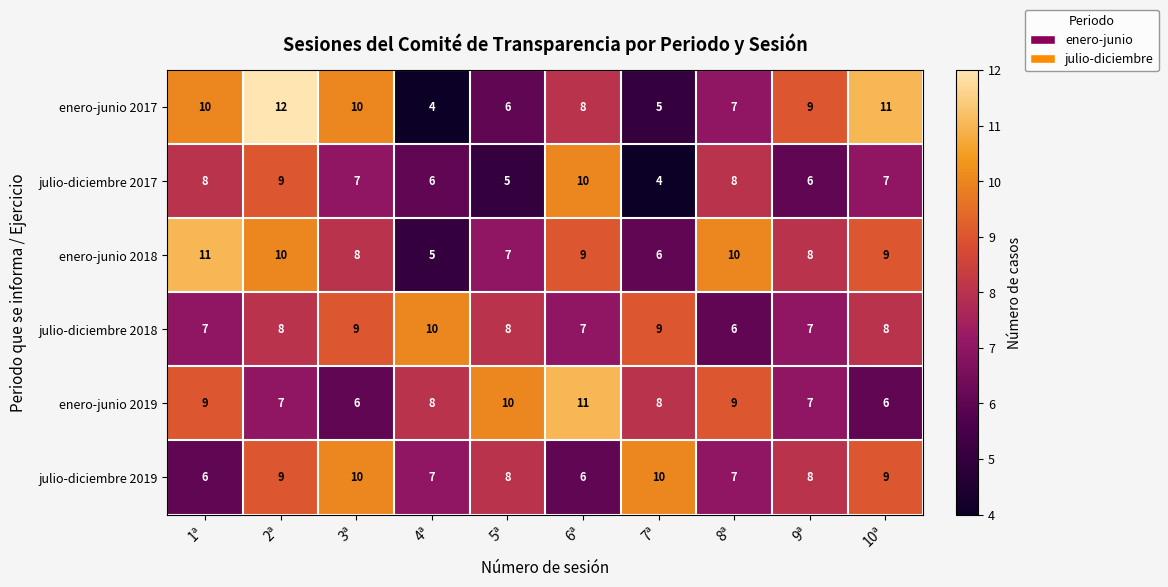

Count the enero-junio 2019 values in the range 7 to 9.

6